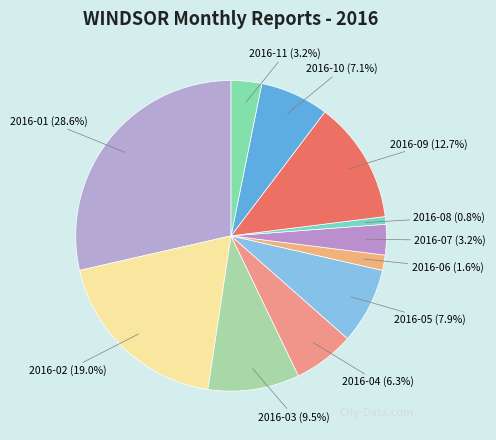

Does 2016-07 (3.2%) represent more than half of the total?

No